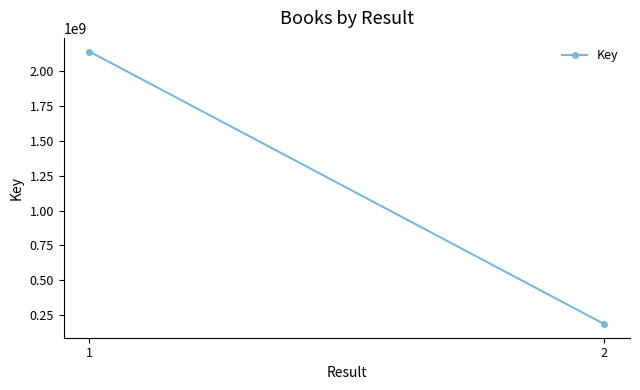

Reading right to left, transcribe all the data shown in this chart.

185192275	2142545851